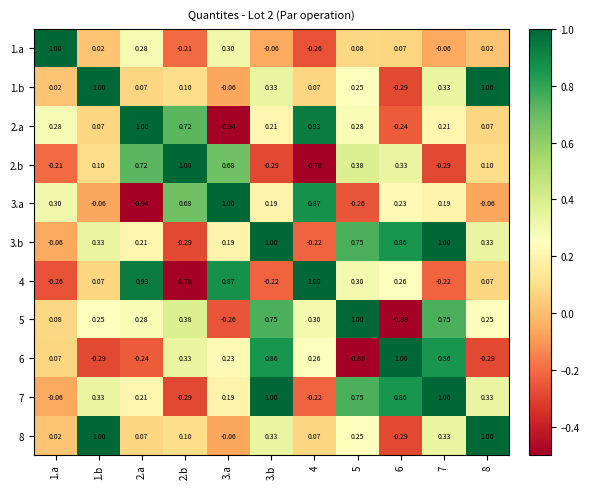

Is the value of 2.a at 8 greater than the value of 1.a at 2.a?

No